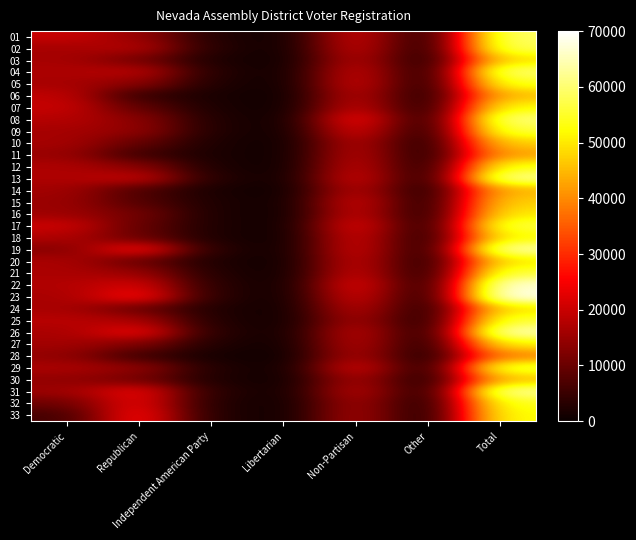

At Democratic, list the series in order from largest to smallest.

17, 01, 07, 06, 25, 08, 22, 18, 12, 13, 04, 29, 20, 21, 26, 24, 23, 10, 03, 05, 02, 09, 27, 14, 16, 31, 15, 11, 28, 30, 19, 32, 33